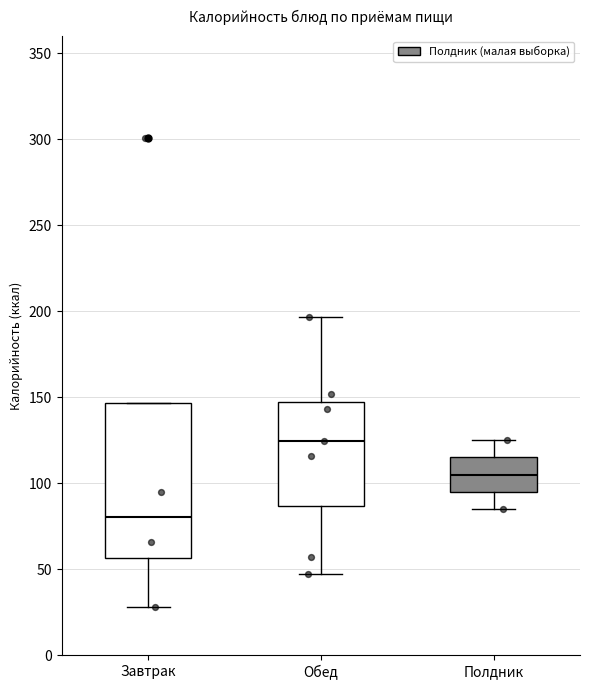

Where does the lower whisker of the box for Полдник end on the y-axis? The values are not printed on the chart, so give them approximately, as read against the axis.

85